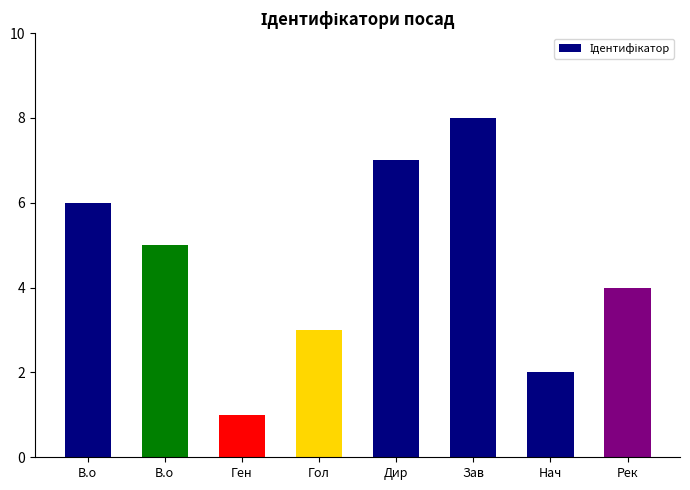

Between В.о and Нач, which is larger?

В.о